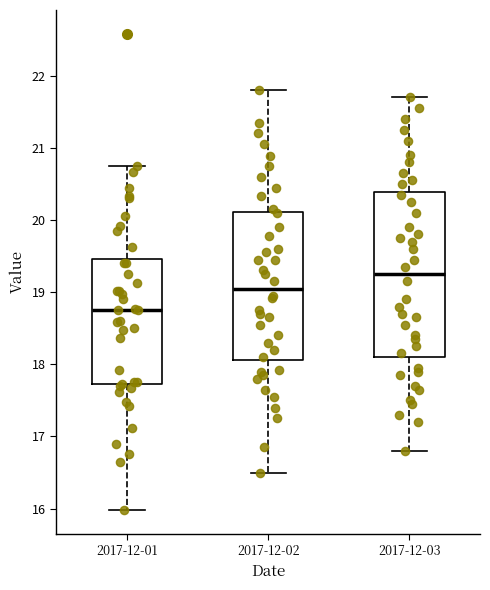

Where does the median line of the box for 2017-12-03 sit on the y-axis? The values are not printed on the chart, so give them approximately, as read against the axis.

19.3